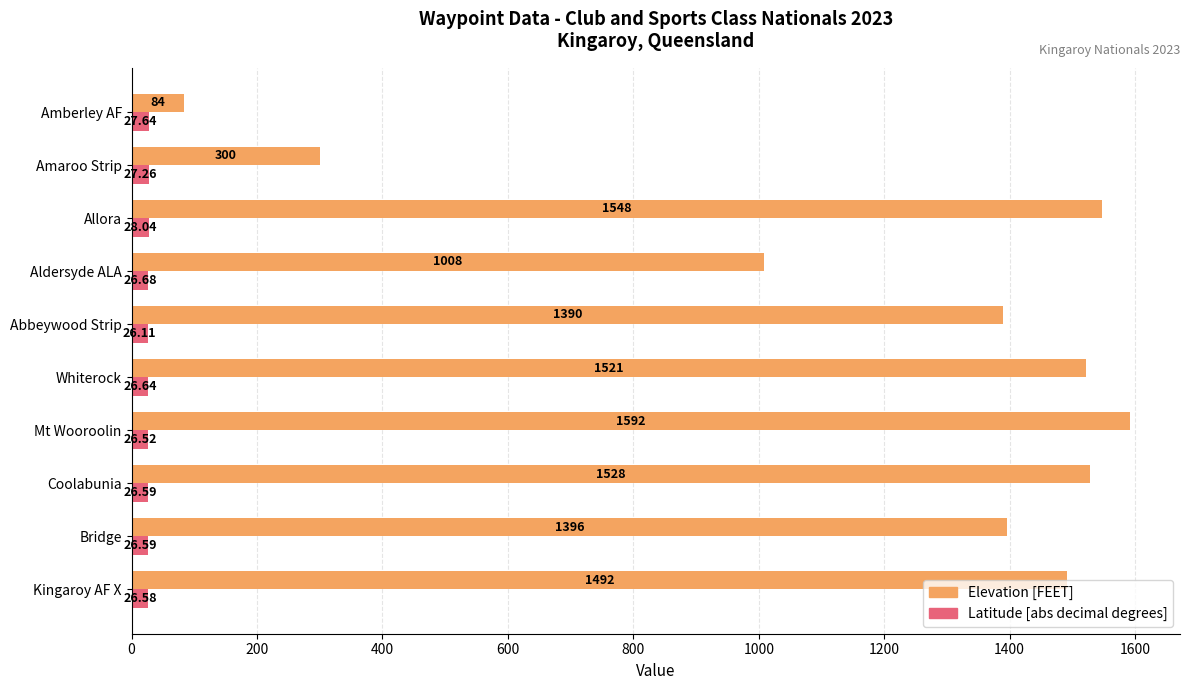

What is the maximum value for Latitude [abs decimal degrees]?

28.0